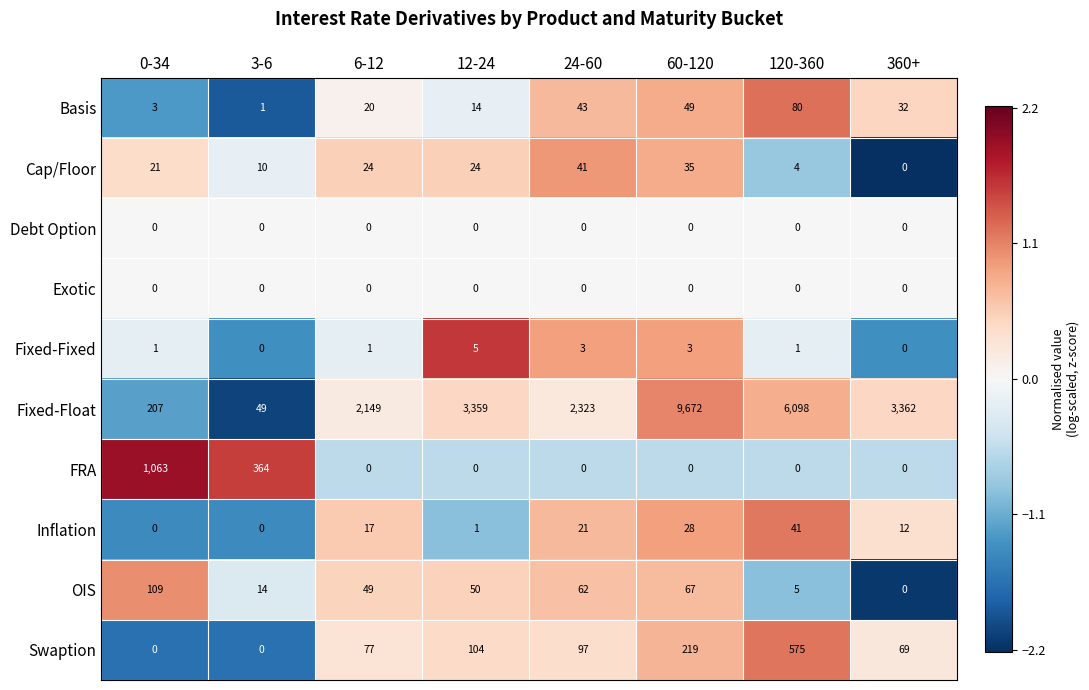

True or false: FRA has a value of 0 at 120-360.

True